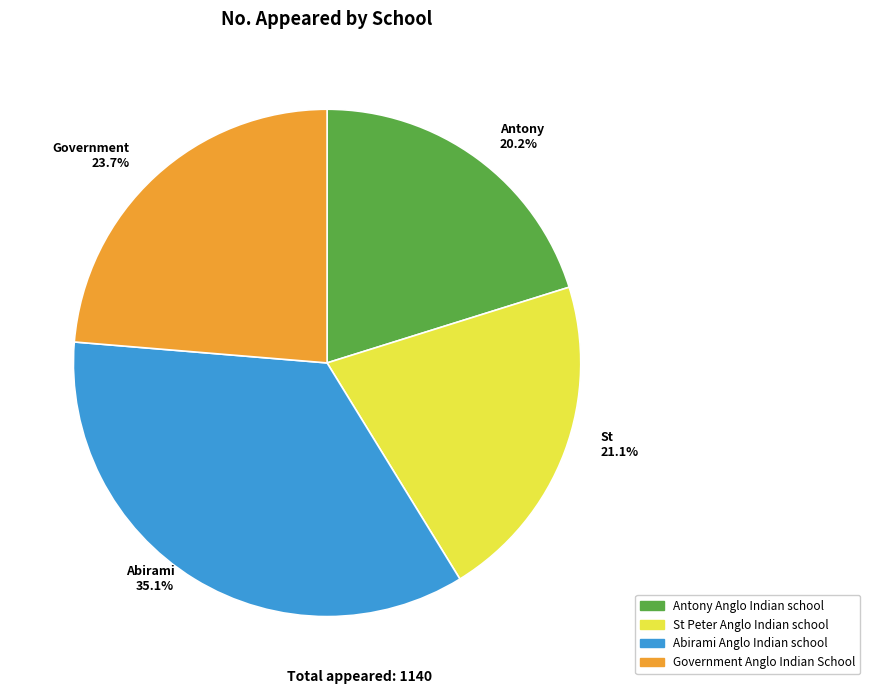

To the nearest percent, what is the difference between the largest and smallest slice percentages?

15%